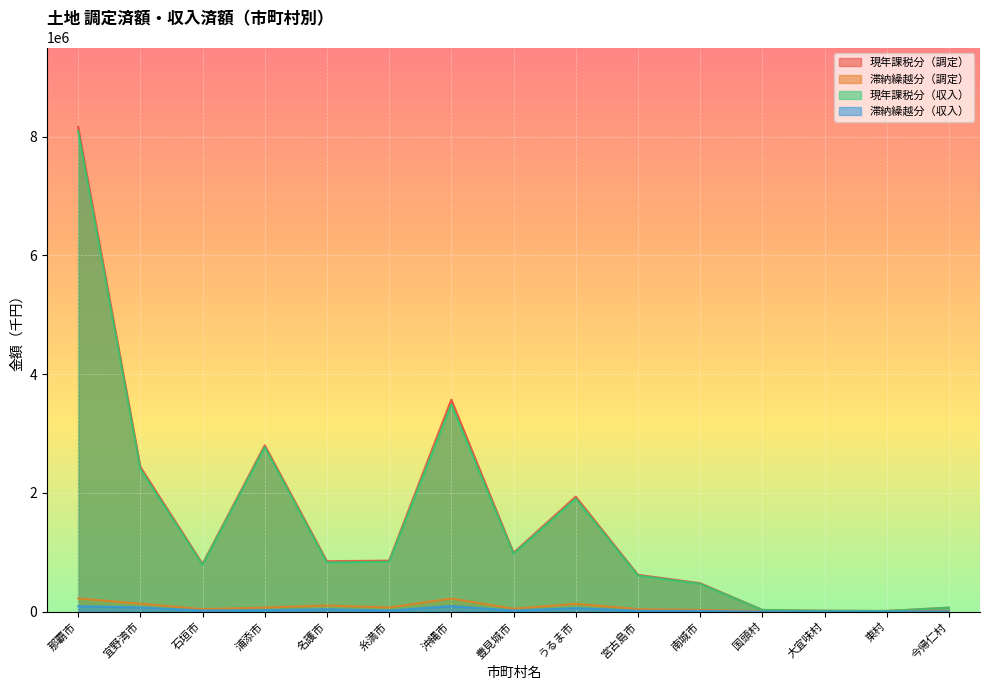

True or false: 現年課税分（調定） has a value of 478961 at 南城市.

True